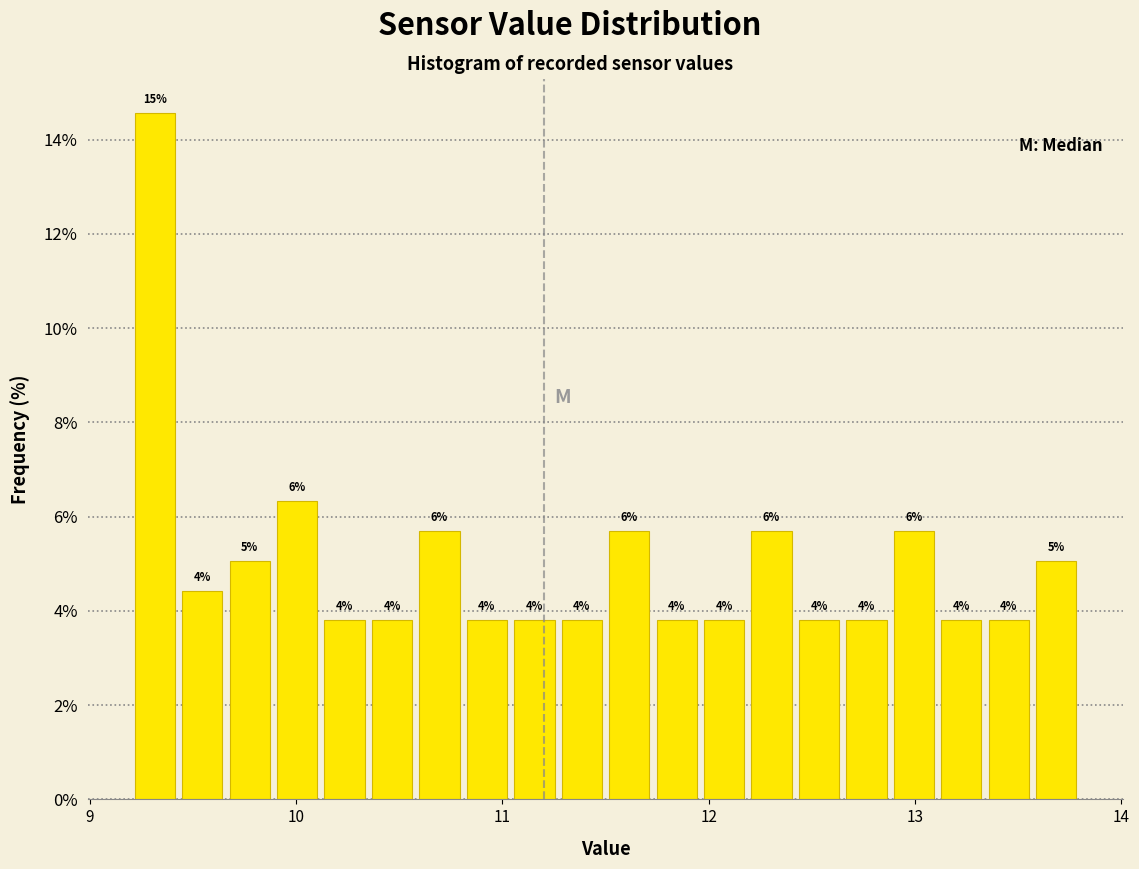

Read against the x-axis, roughly where is the centre of the tallest bar?

9.3